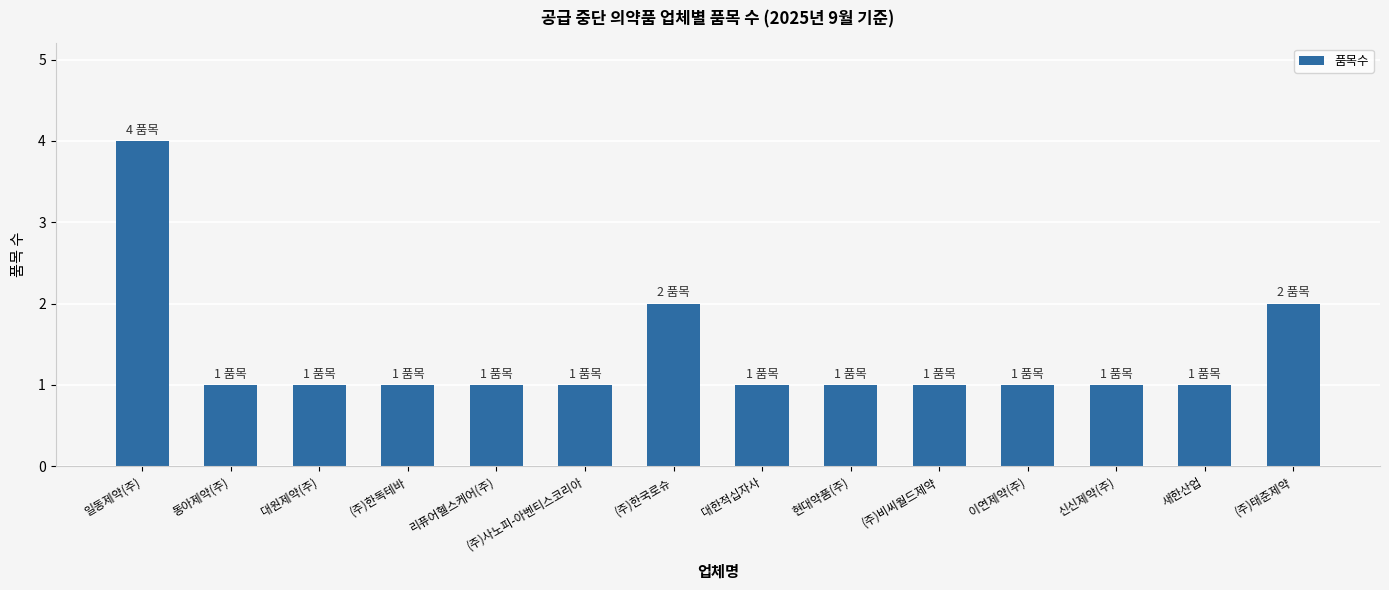

What is the greatest value displayed?

4